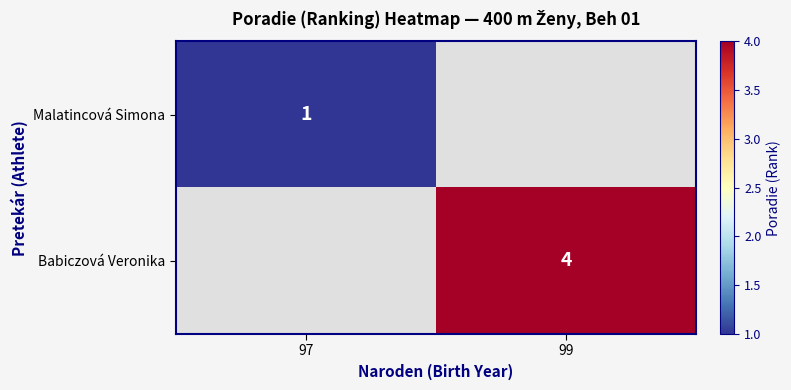

The Malatincová Simona series shows 1 at 97. True or false?

True